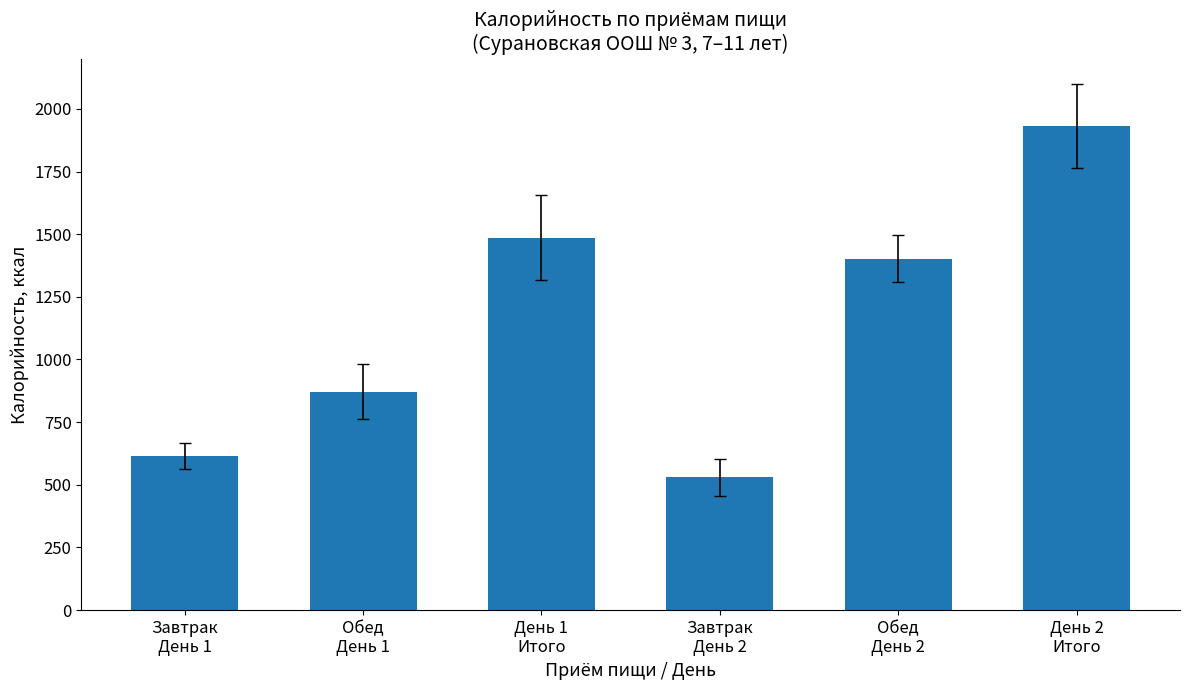

How many data points are less than 1401?

3